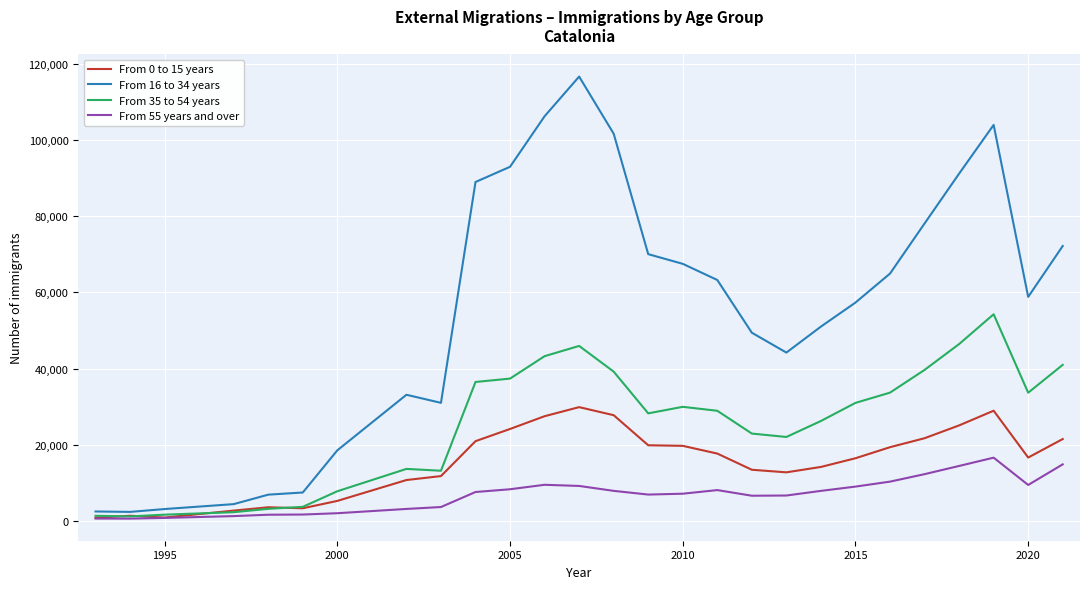

What is the average value of the From 35 to 54 years series?

25543